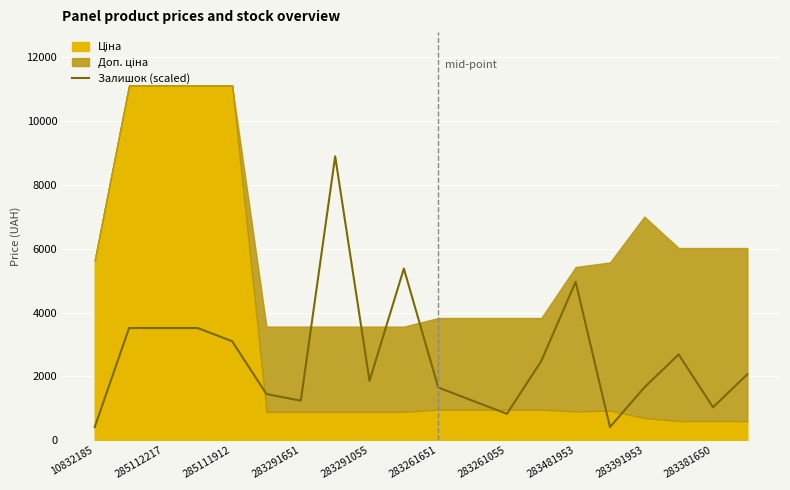

True or false: Залишок (scaled) has a value of 441.7 at 283291651.

False